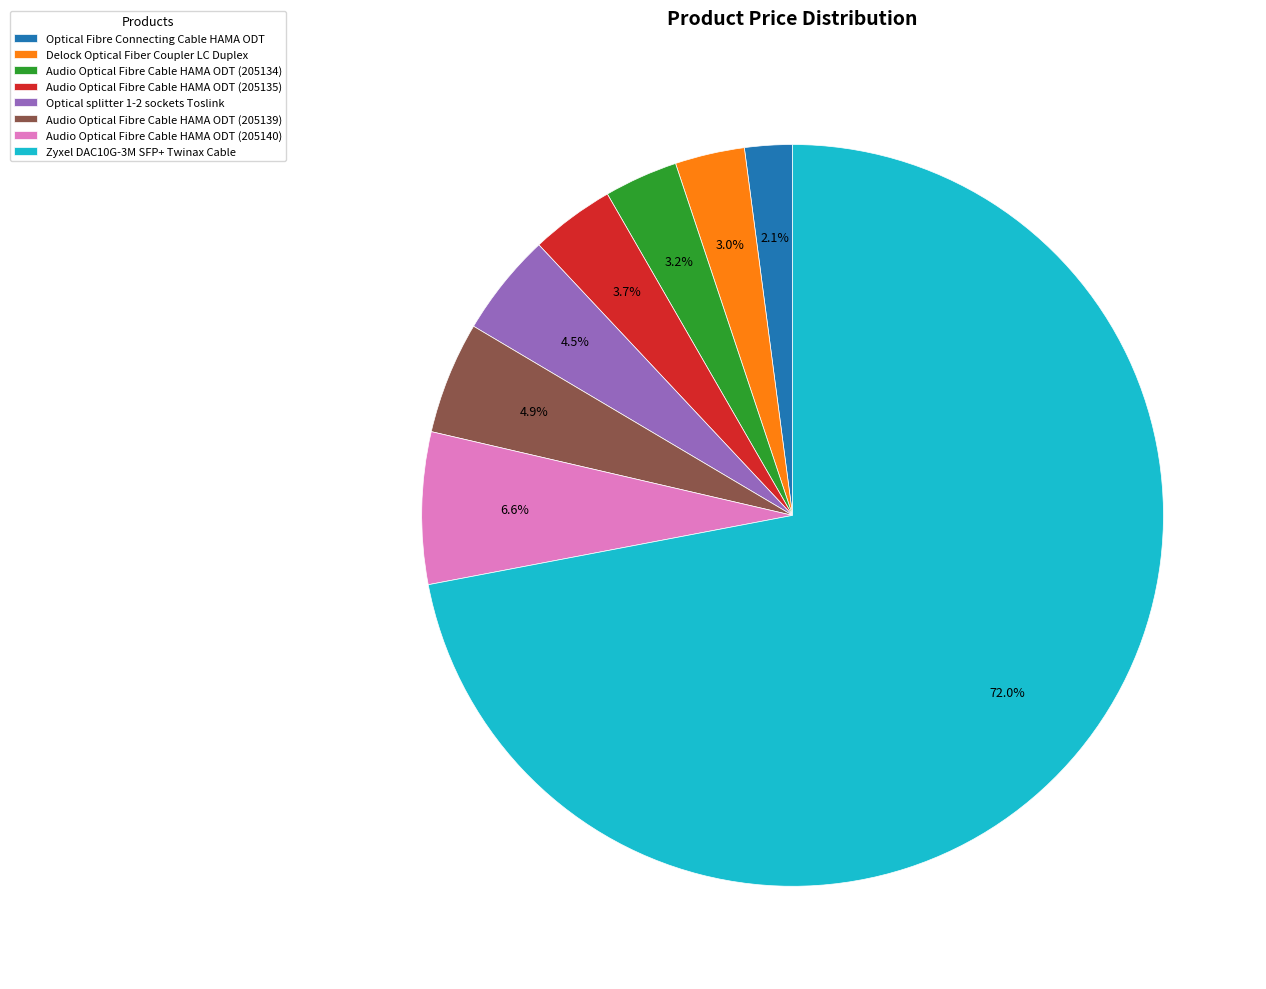

What is the largest slice in the pie chart?

Zyxel DAC10G-3M SFP+ Twinax Cable